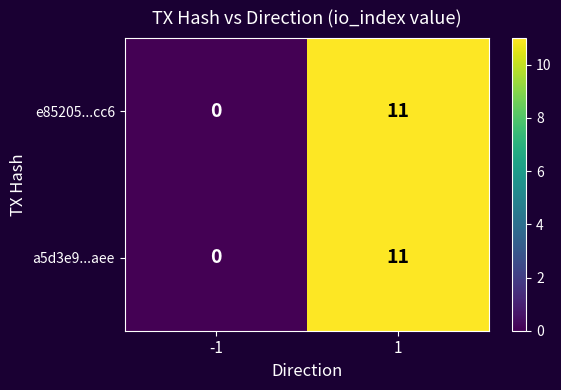

Rank the categories by e85205...cc6 value from lowest to highest.

-1, 1